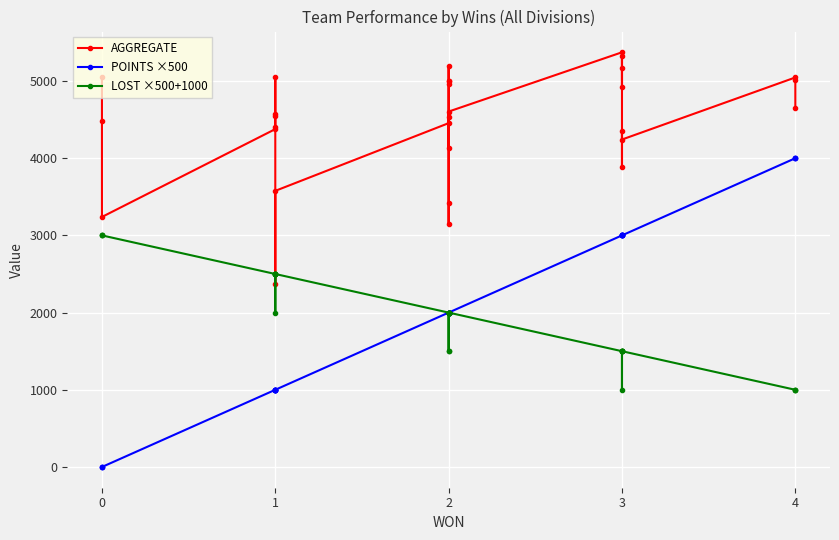

True or false: POINTS ×500 and AGGREGATE cross at least once.

False